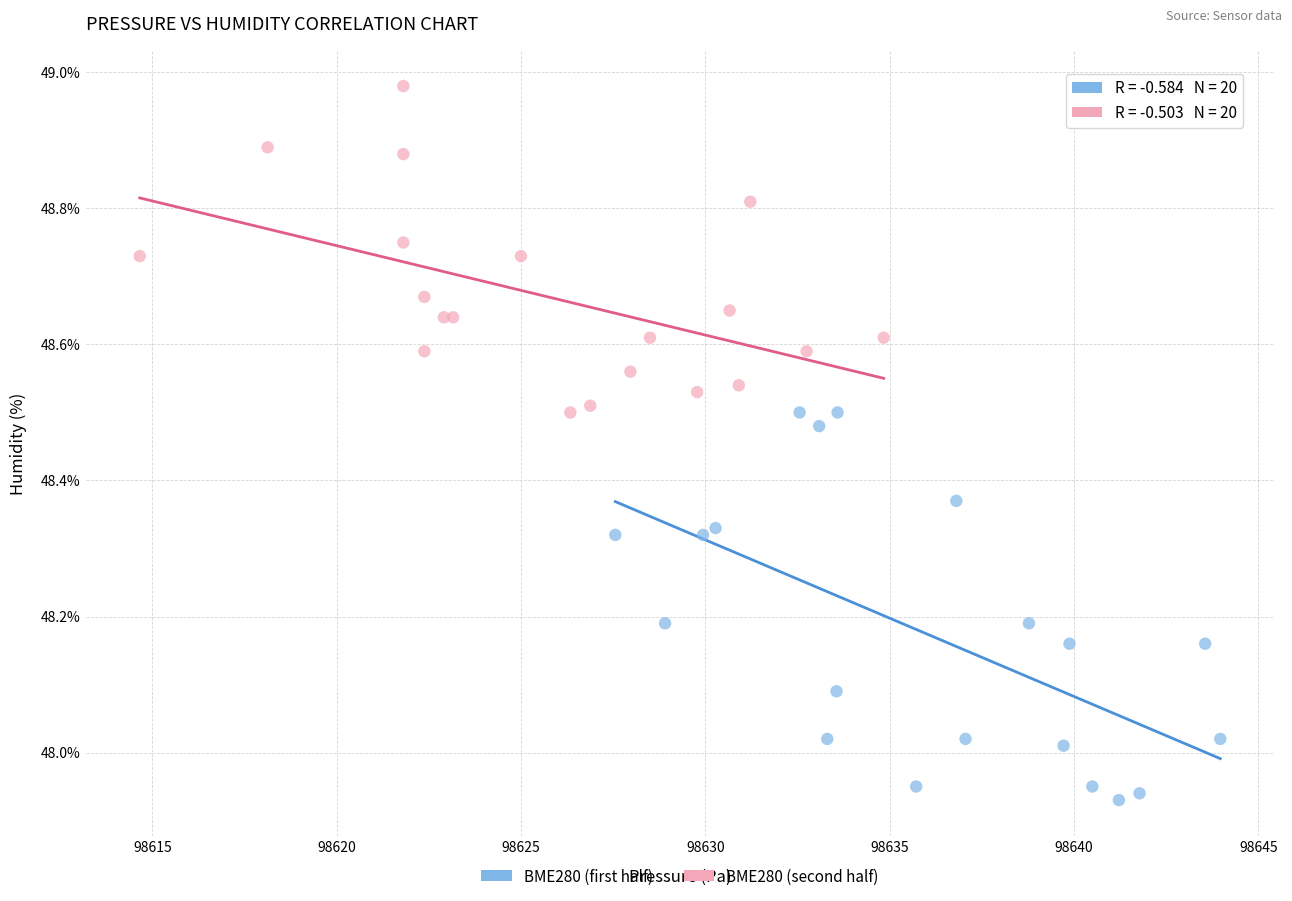

What are all the series names shown in the legend?

BME280 (first half), BME280 (second half)